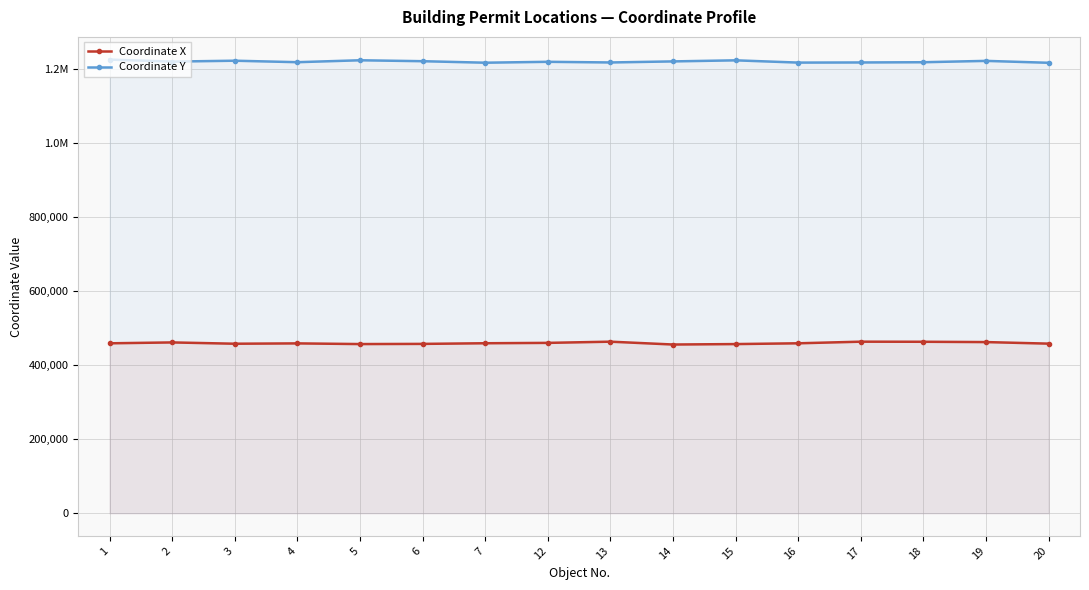

True or false: Coordinate X and Coordinate Y intersect in this chart.

False